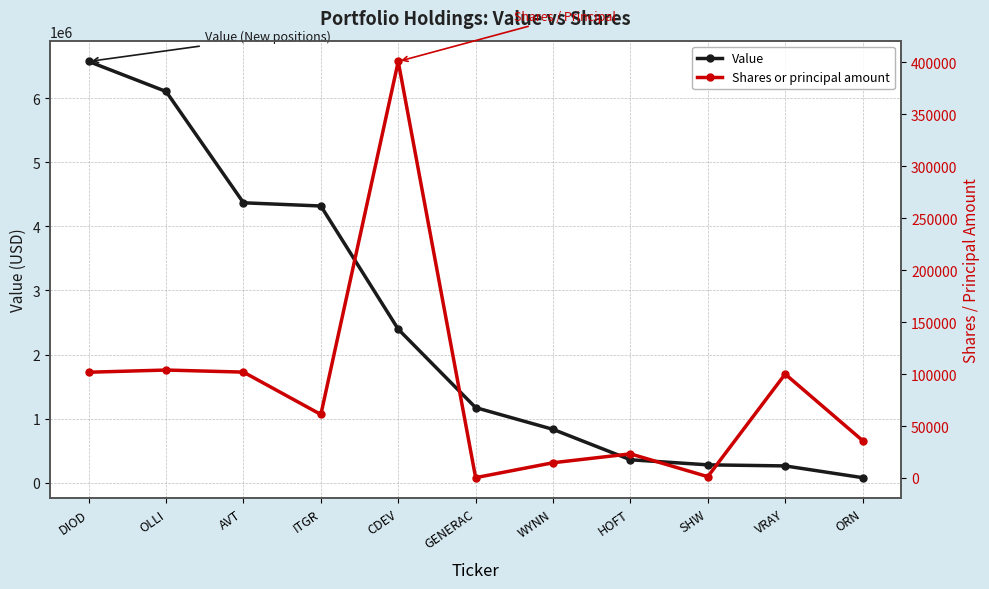

Rank the categories by Value value from lowest to highest.

ORN, VRAY, SHW, HOFT, WYNN, GENERAC, CDEV, ITGR, AVT, OLLI, DIOD